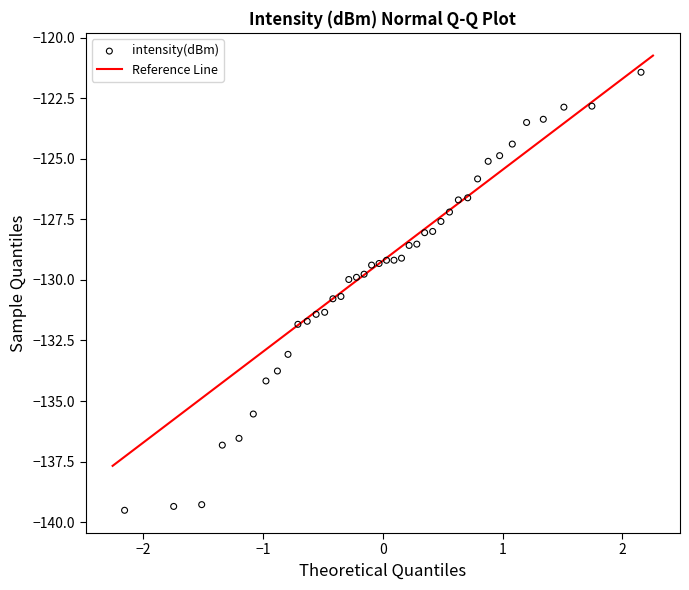

What is the range of Y values (max minus min)?

18.1